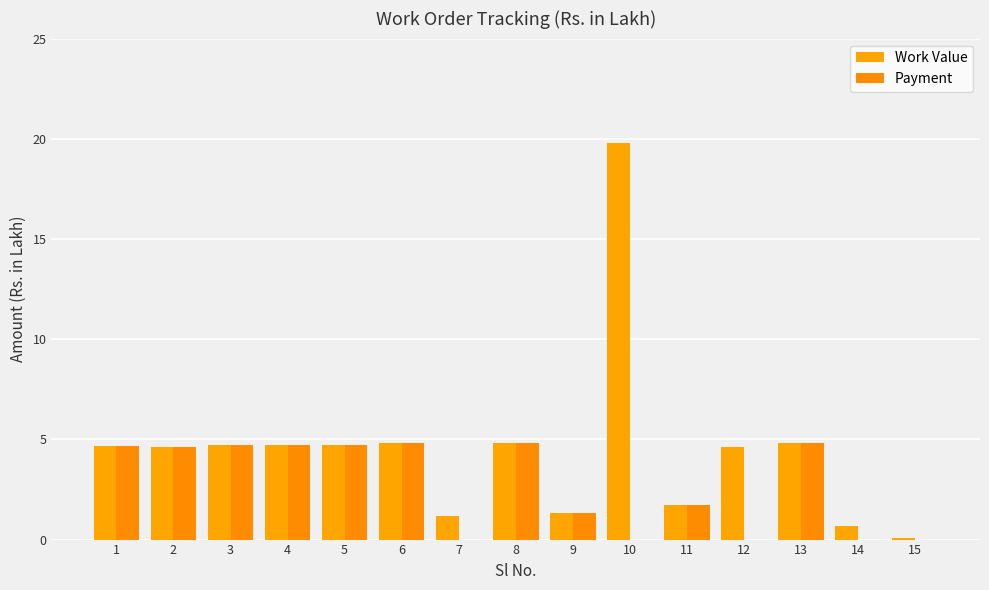

True or false: Payment has a value of 2.2 at 9.

False